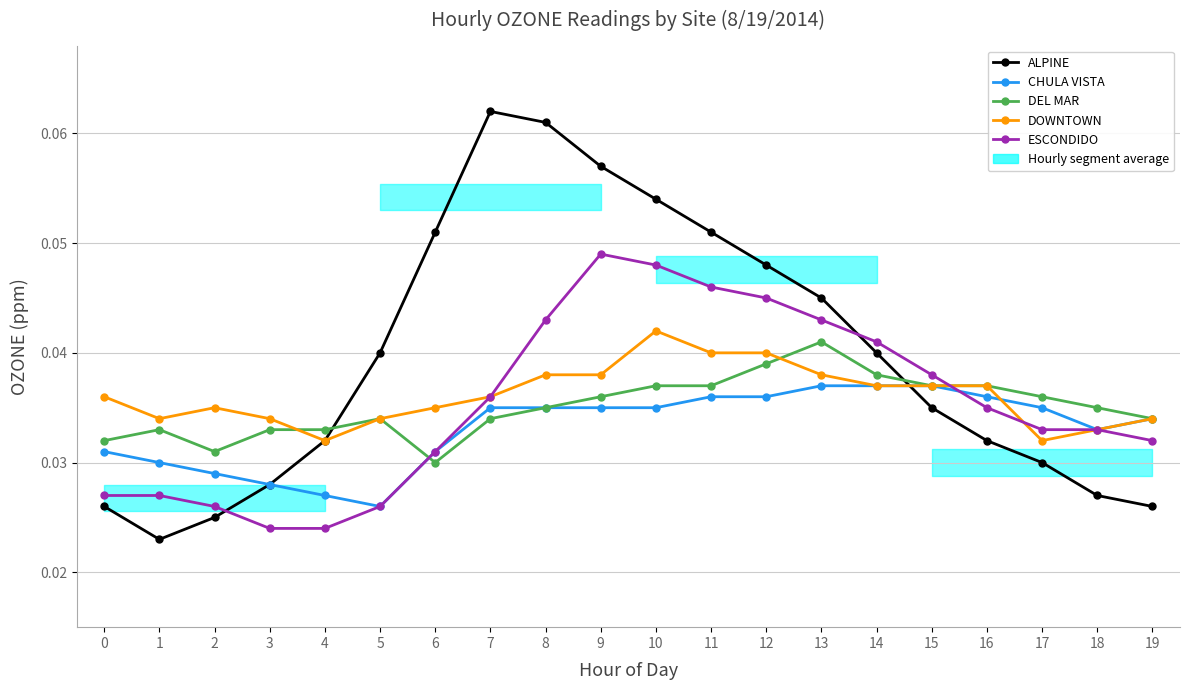

Is it true that ALPINE equals 0.0 at 15?

True